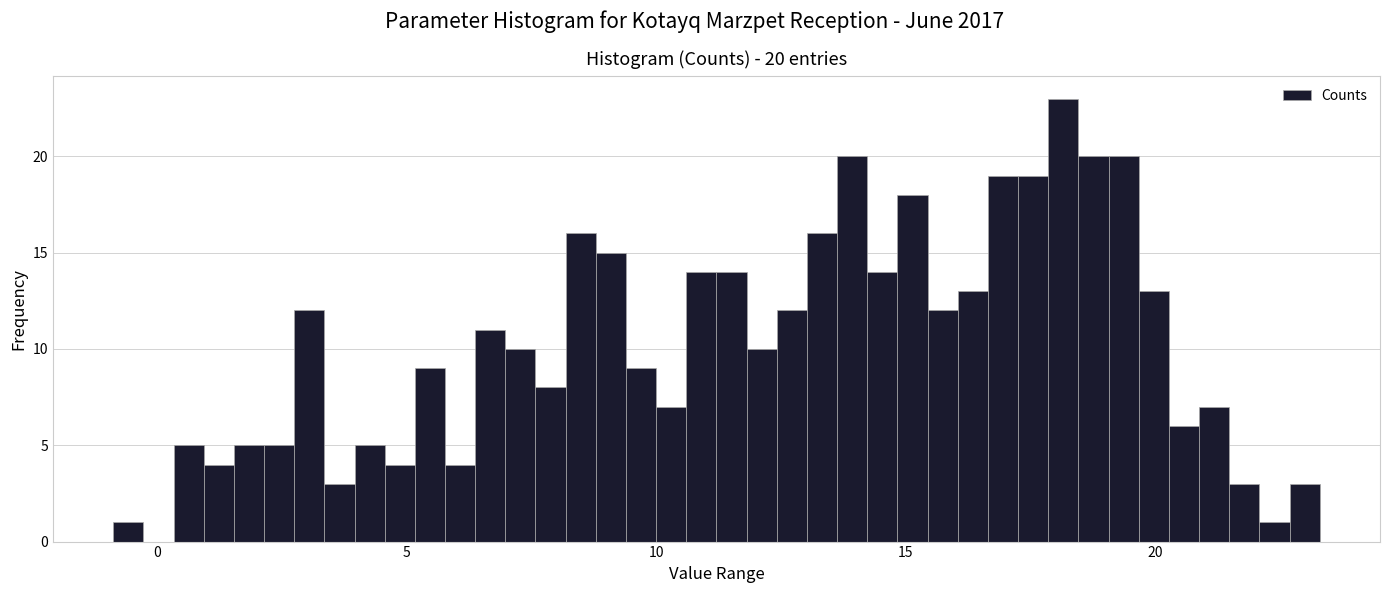

Around what value on the x-axis is the tallest bar? Give the approximate position of its centre, as read against the axis.

18.0